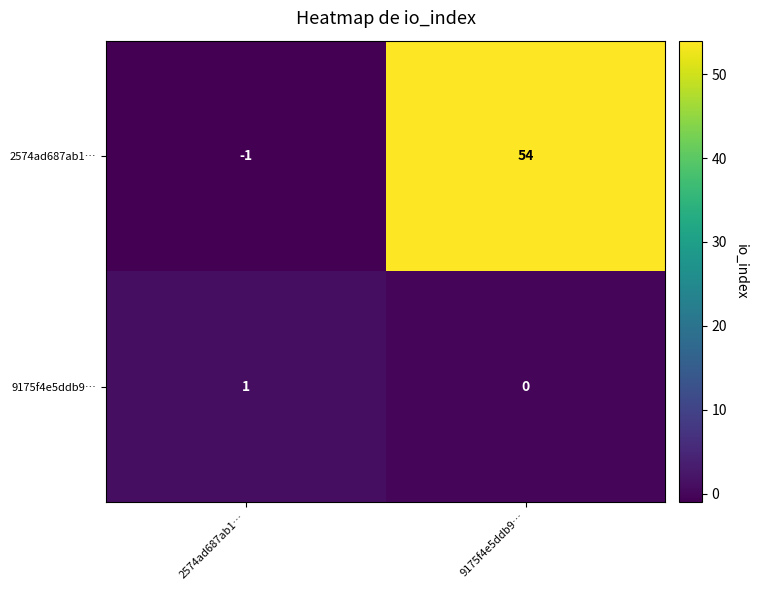

Where is 9175f4e5ddb9… nearest to the value 0?

9175f4e5ddb9…